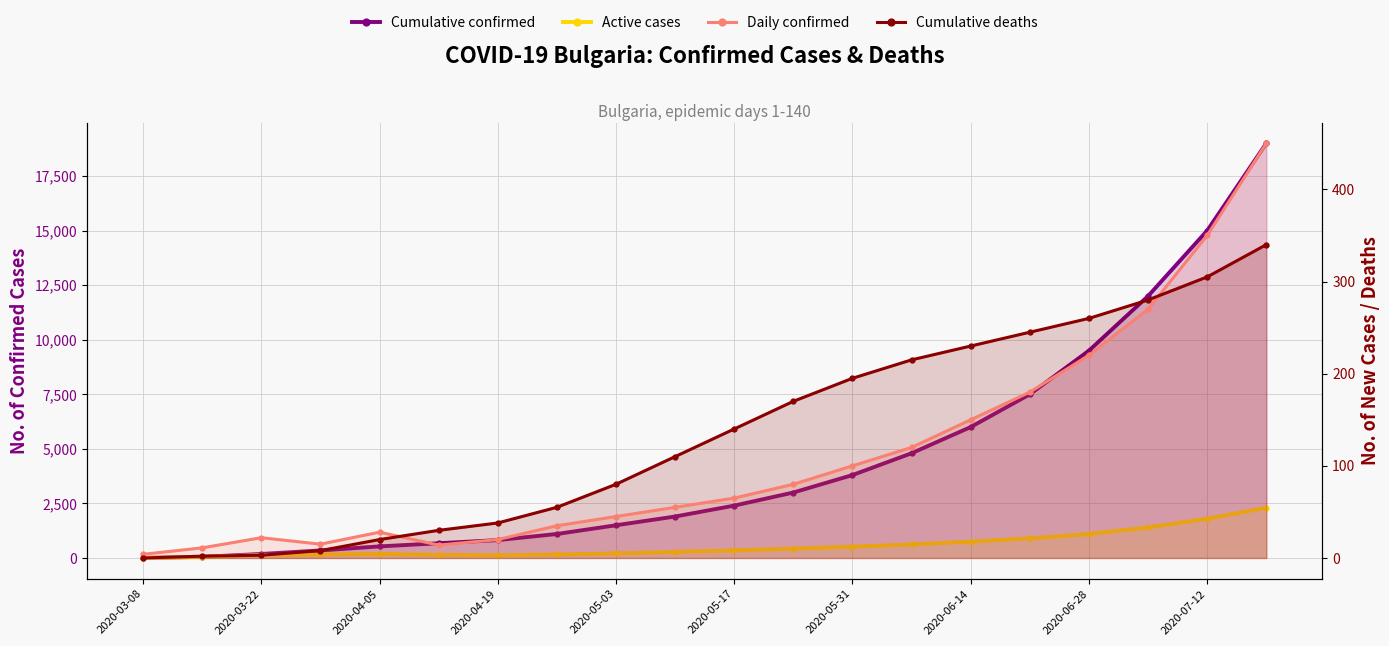

Reading left to right, transcribe all the data shown in this chart.

Cumulative confirmed: 4	52	185	346	531	675	820	1100	1500	1900	2400	3000	3800	4800	6000	7500	9500	12000	15000	19000
Active cases: 4	48	133	161	185	144	120	160	210	280	350	430	520	620	750	900	1100	1400	1800	2300
Daily confirmed: 4	11	22	15	28	14	20	35	45	55	65	80	100	120	150	180	220	270	350	450
Cumulative deaths: 0	2	3	8	20	30	38	55	80	110	140	170	195	215	230	245	260	280	305	340